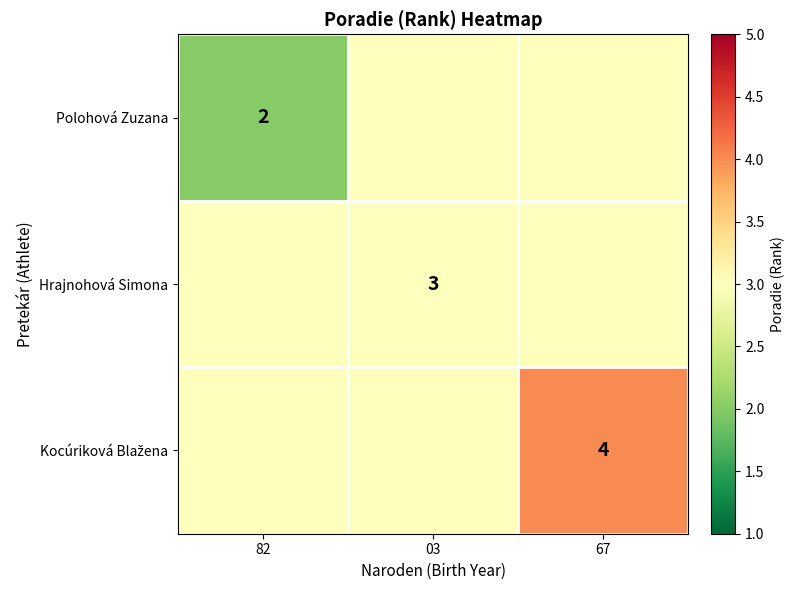

The value of Polohová Zuzana at 82 is 1. True or false?

False